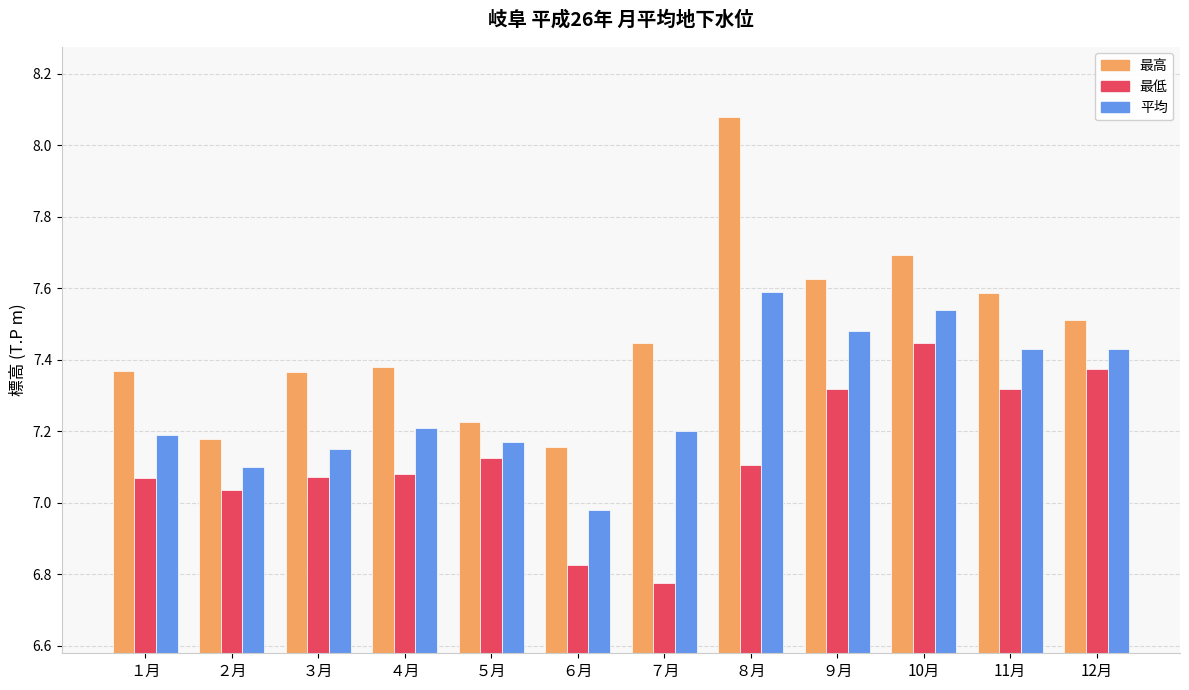

Which label corresponds to the smallest value in the chart?

７月